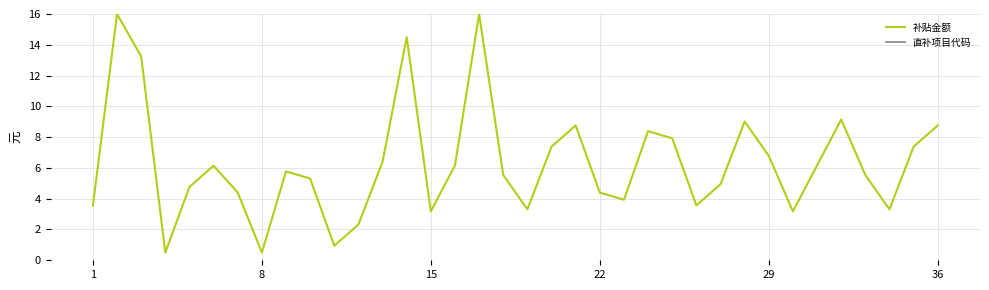

What is the difference between the second highest and minimum values in the 补贴金额 series?

15.5